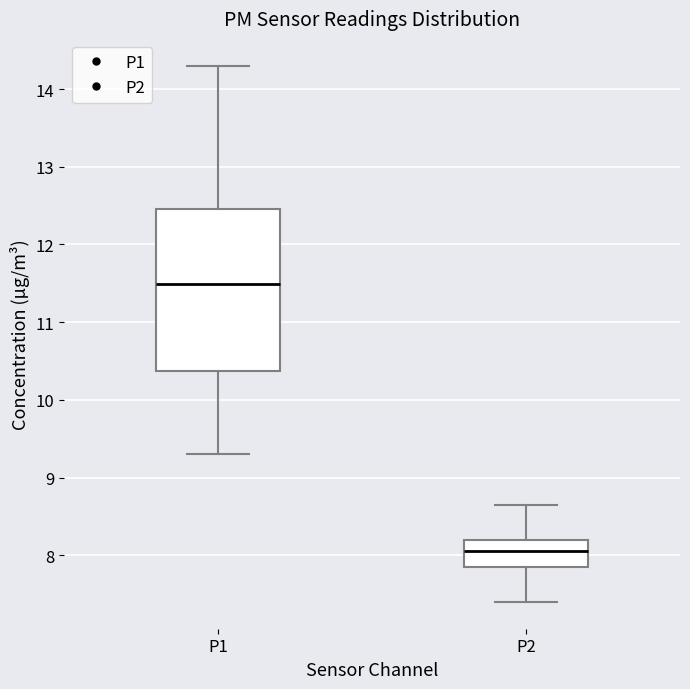

Where does the upper whisker of the box for P1 end on the y-axis? The values are not printed on the chart, so give them approximately, as read against the axis.

14.3